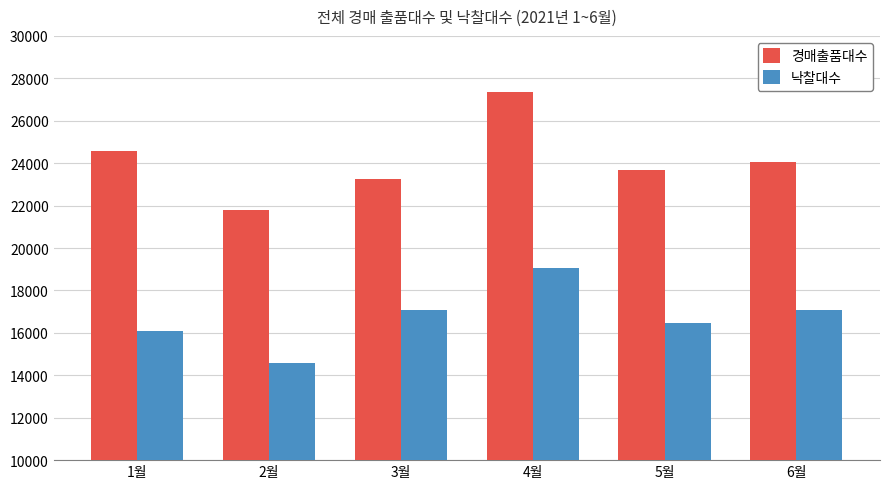

Rank the series by their maximum value, from lowest to highest.

낙찰대수, 경매출품대수